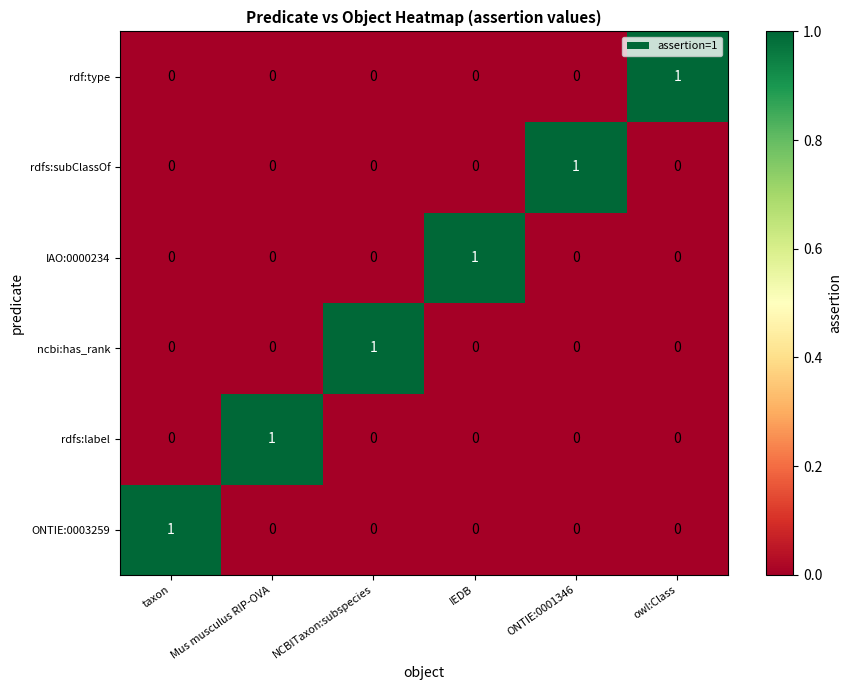

Which category has the highest value in the rdf:type series?

owl:Class